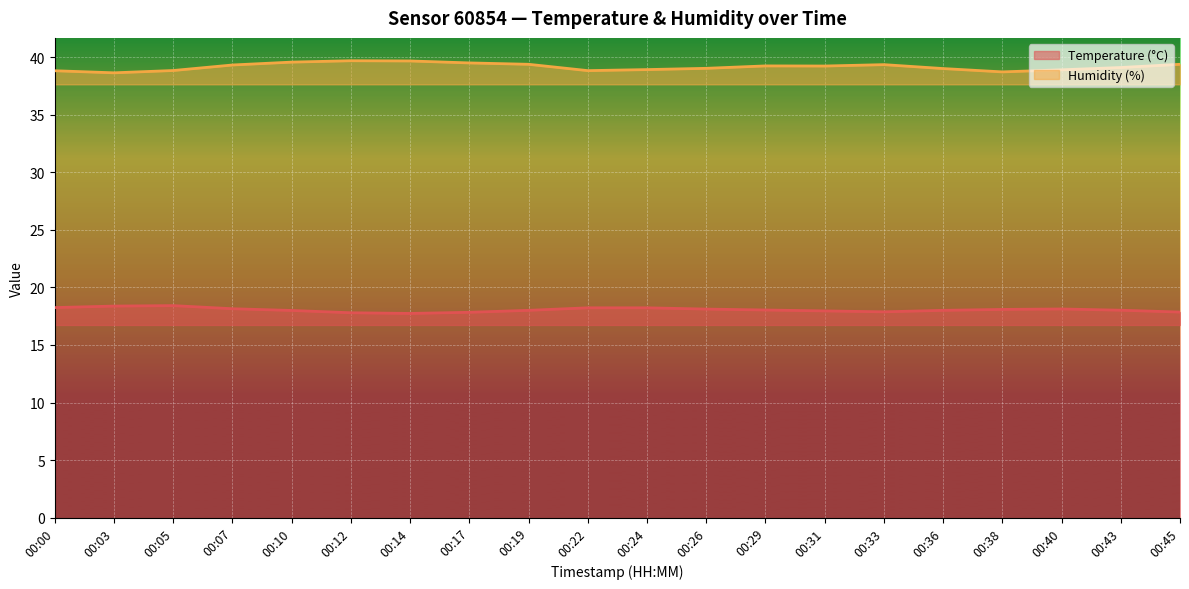

What is the total value across all series at 00:10?

57.6